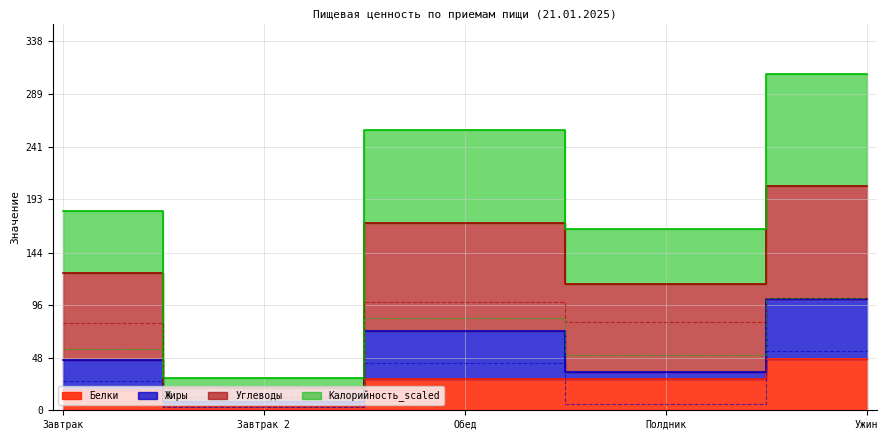

What is the label of the 2nd point from the right?

Полдник